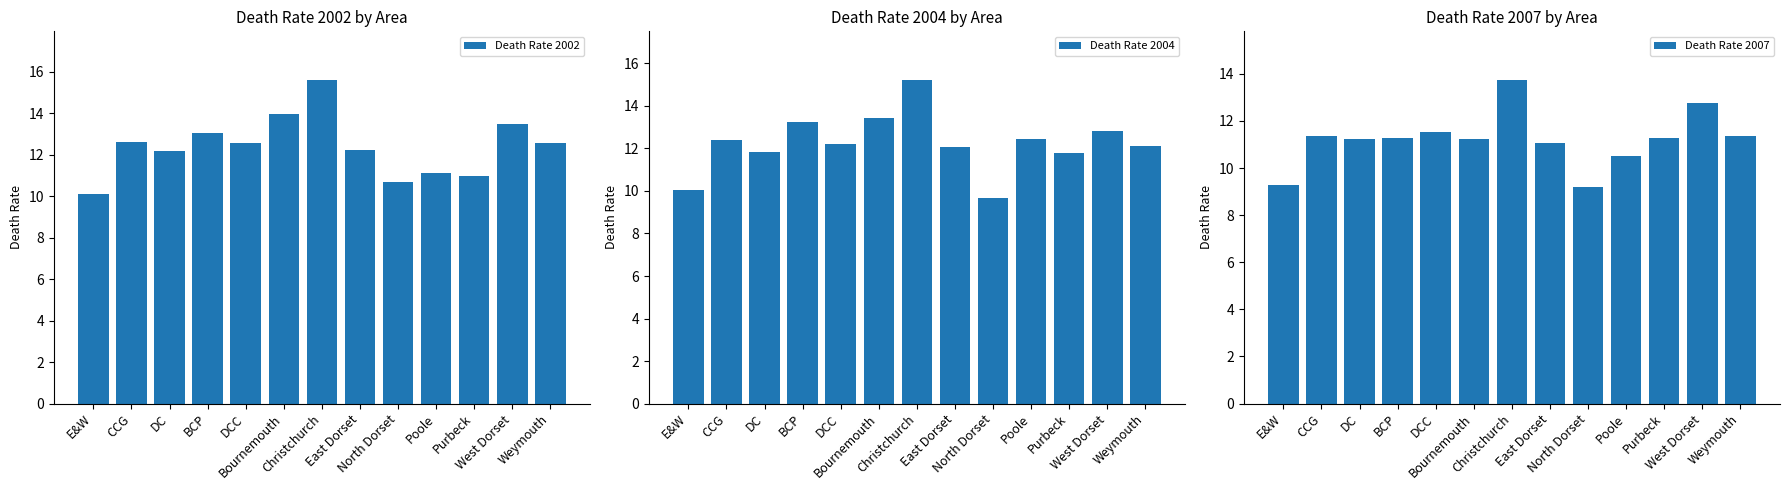

What position from the right is Bournemouth?

8